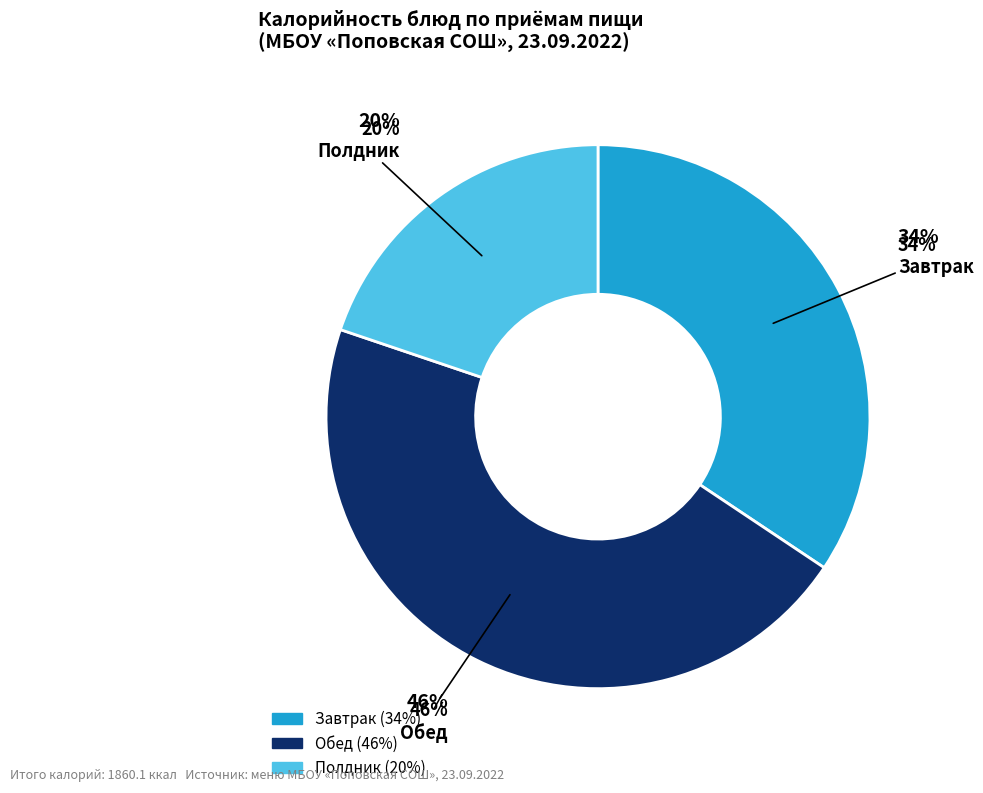

To the nearest percent, what is the difference between the largest and smallest slice percentages?

26%